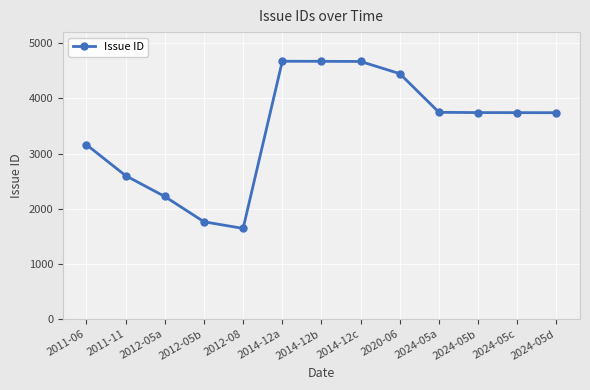

The chart shows a value of 1550 at 2012-05a. True or false?

False